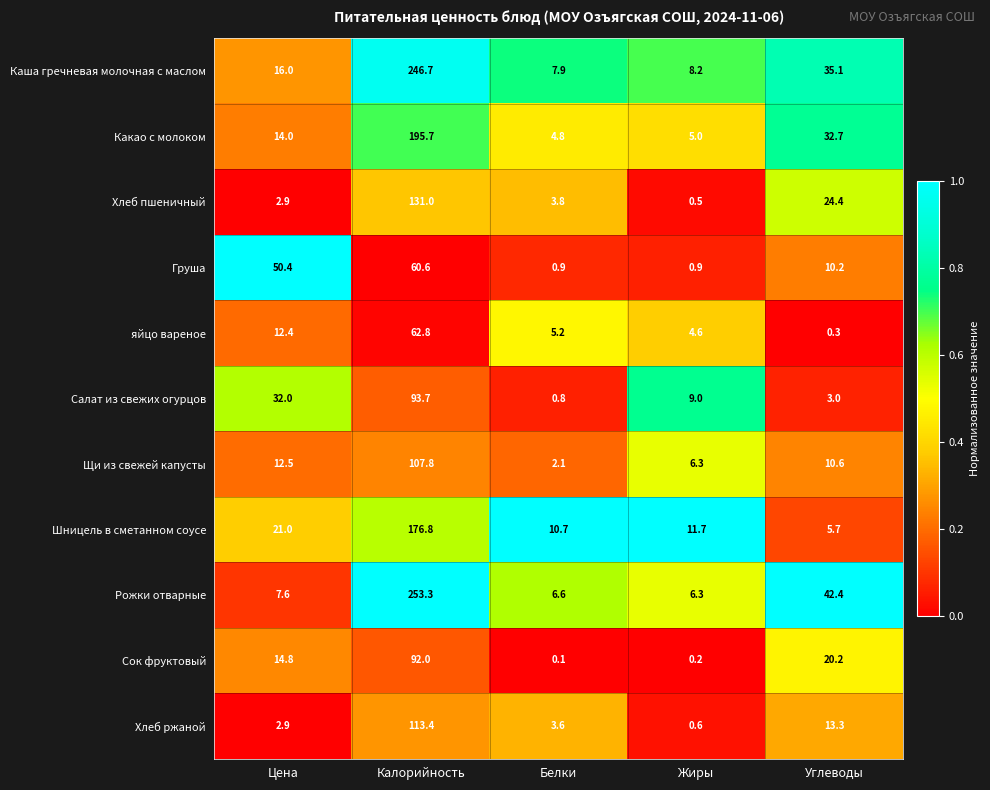

Which series has the largest total across all categories?

Рожки отварные